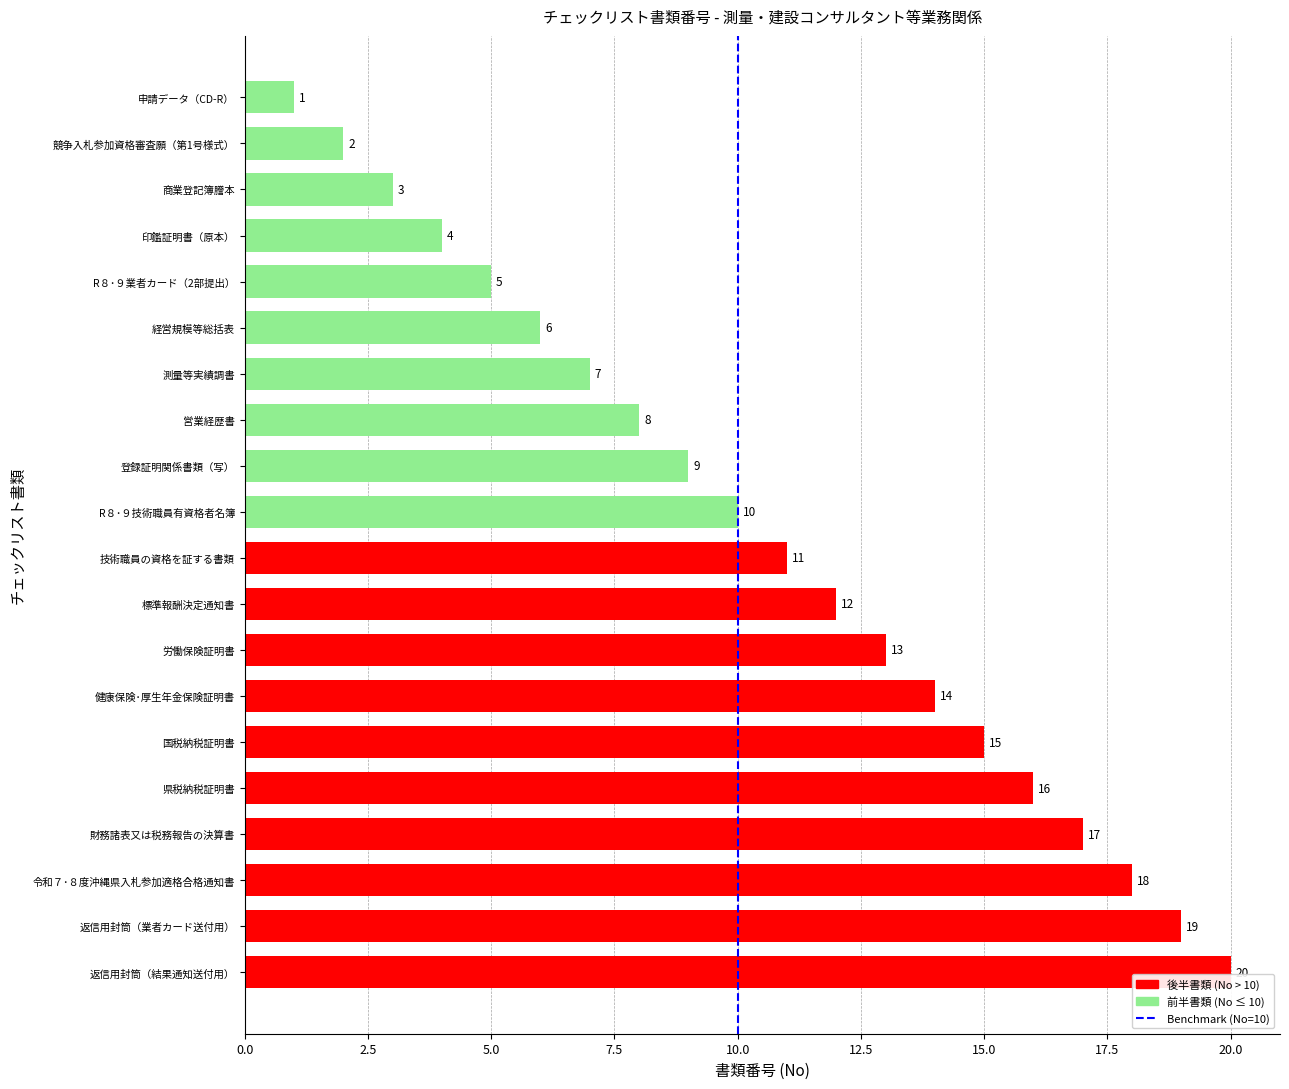

What is the difference between the maximum and minimum values?

19